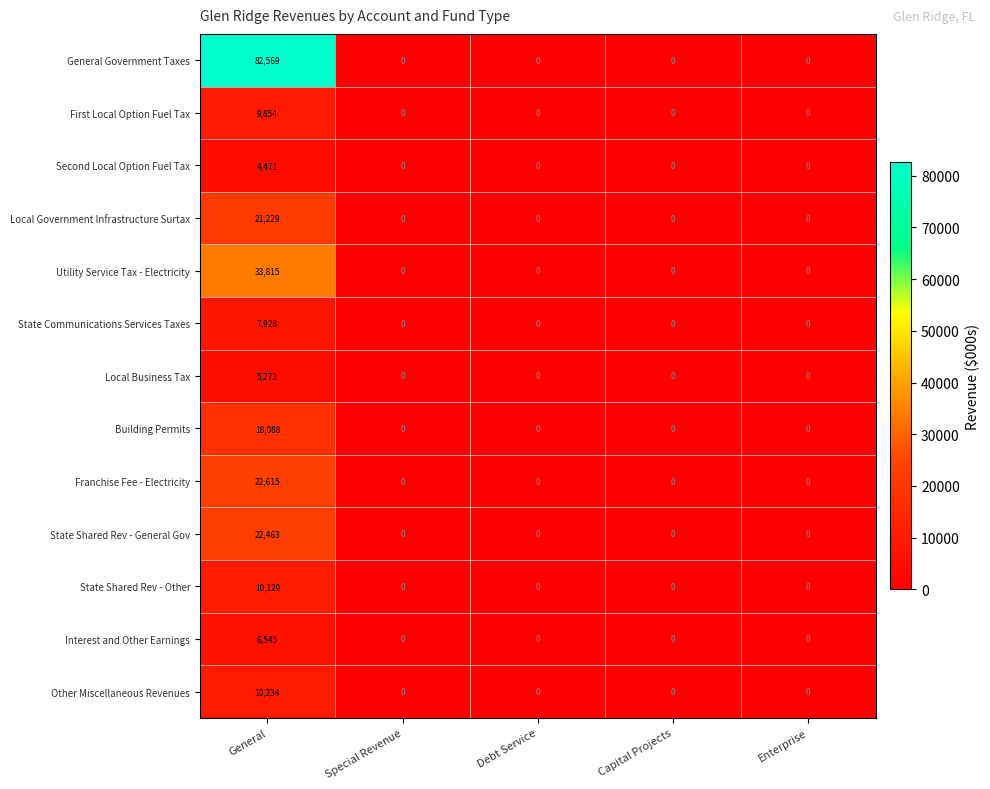

What is the sum of the Franchise Fee - Electricity values at Enterprise and General?

22615